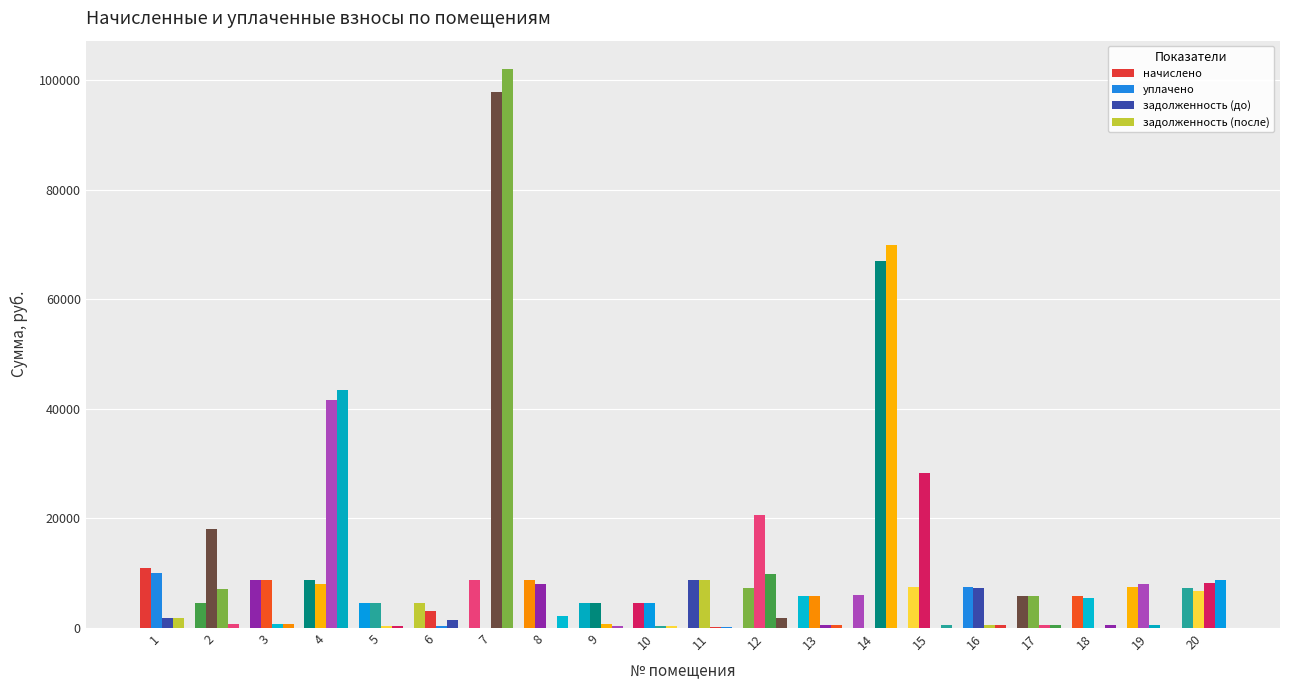

What is the approximate value of задолженность (после) at 10?

378.7